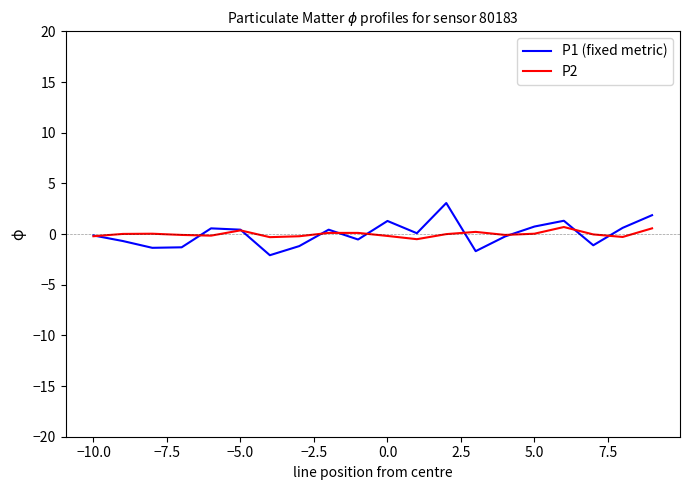

What are all the series names shown in the legend?

P1 (fixed metric), P2